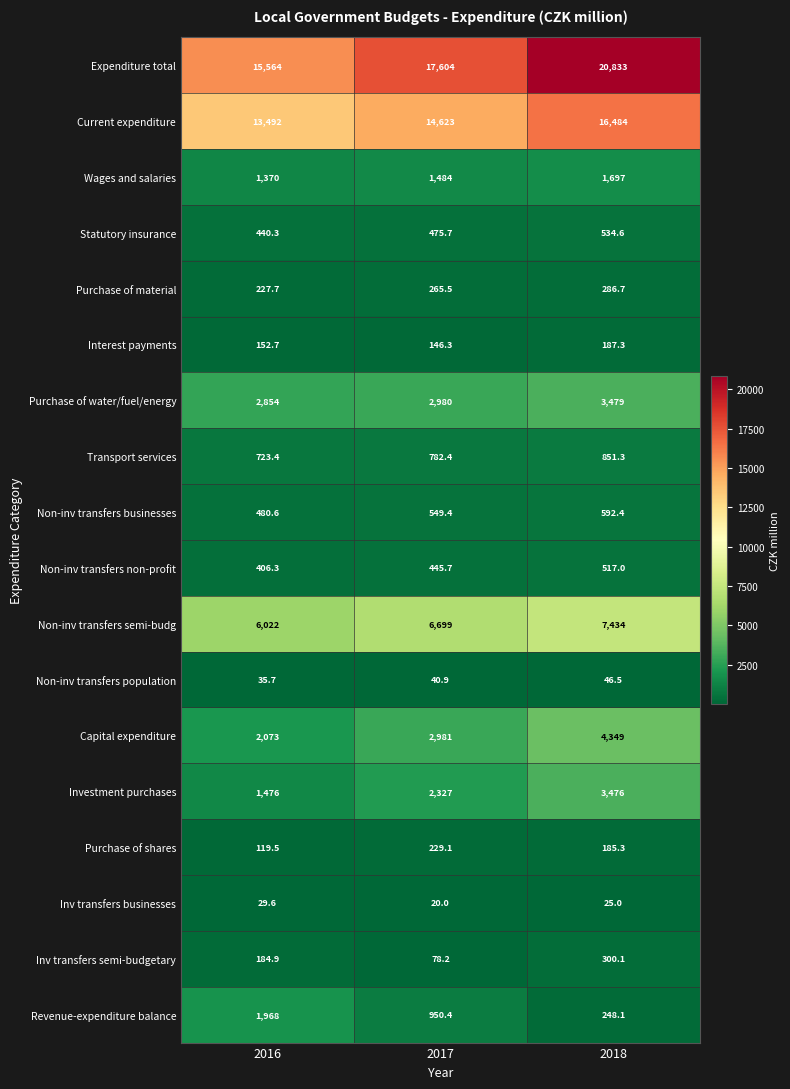

At how many categories does at least one series exceed 5069?

3